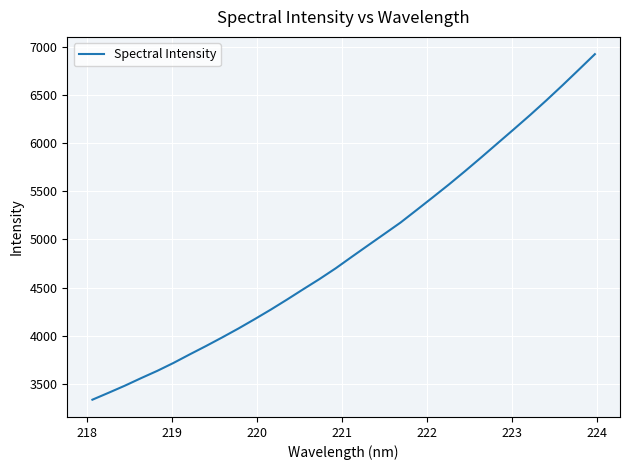

What is the difference between the maximum and minimum values?

3590.0